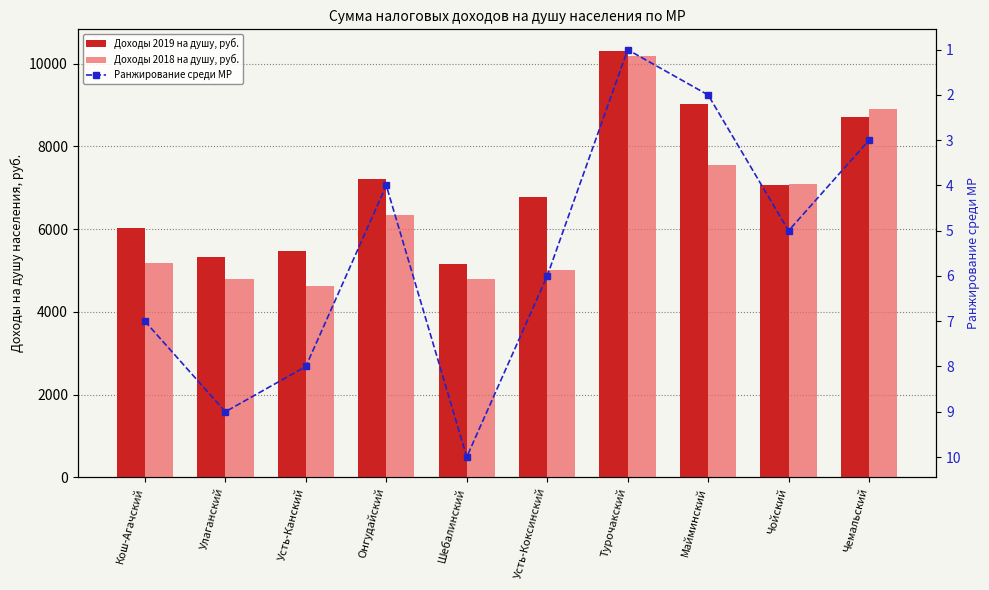

How many data points in Доходы 2019 на душу, руб. are less than 7073?

5